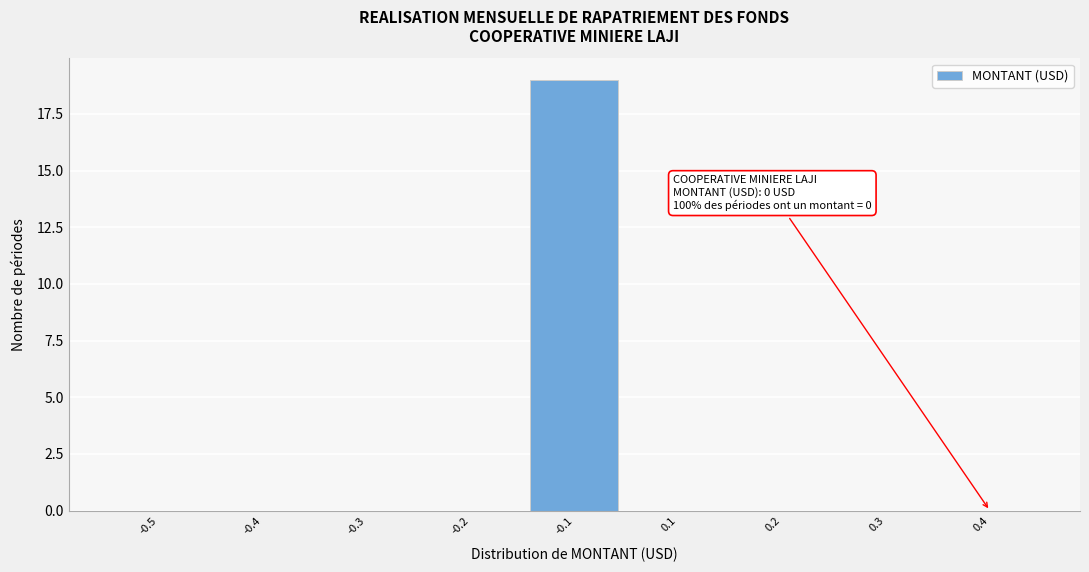

Reading right to left, extract all data points from this chart.

0.4=0	0.3=0	0.2=0	0.1=0	-0.1=19	-0.2=0	-0.3=0	-0.4=0	-0.5=0